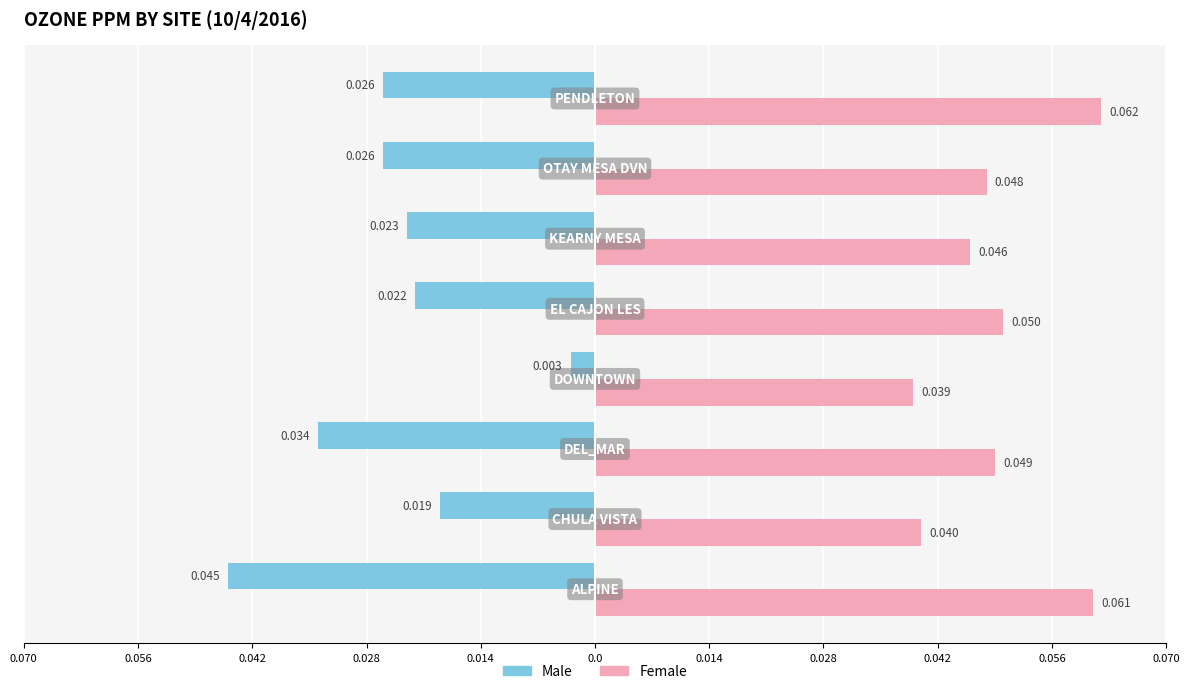

Rank the series by their maximum value, from highest to lowest.

Female, Male